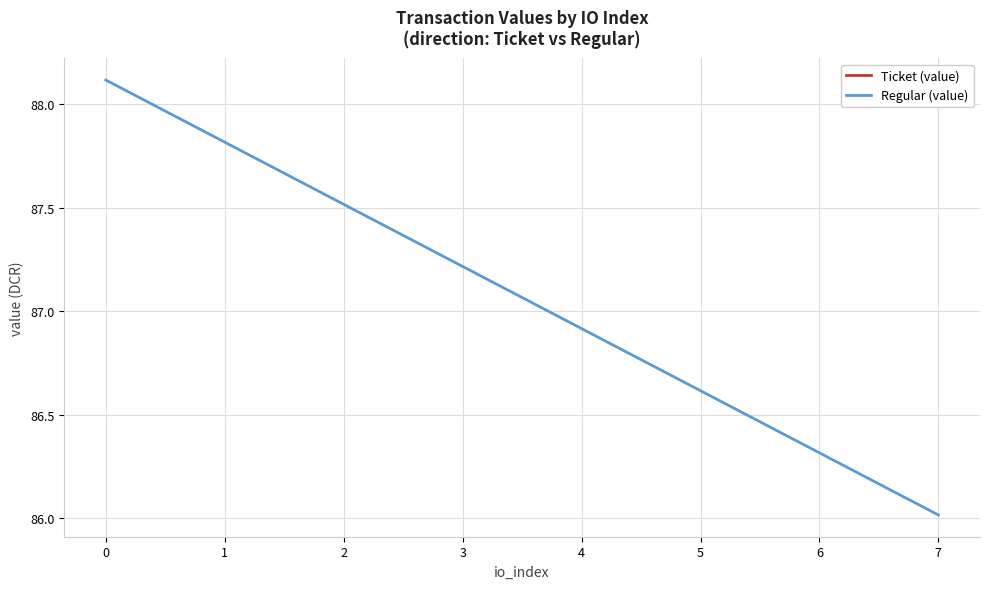

Which series has the largest range (max minus min)?

Regular (value)